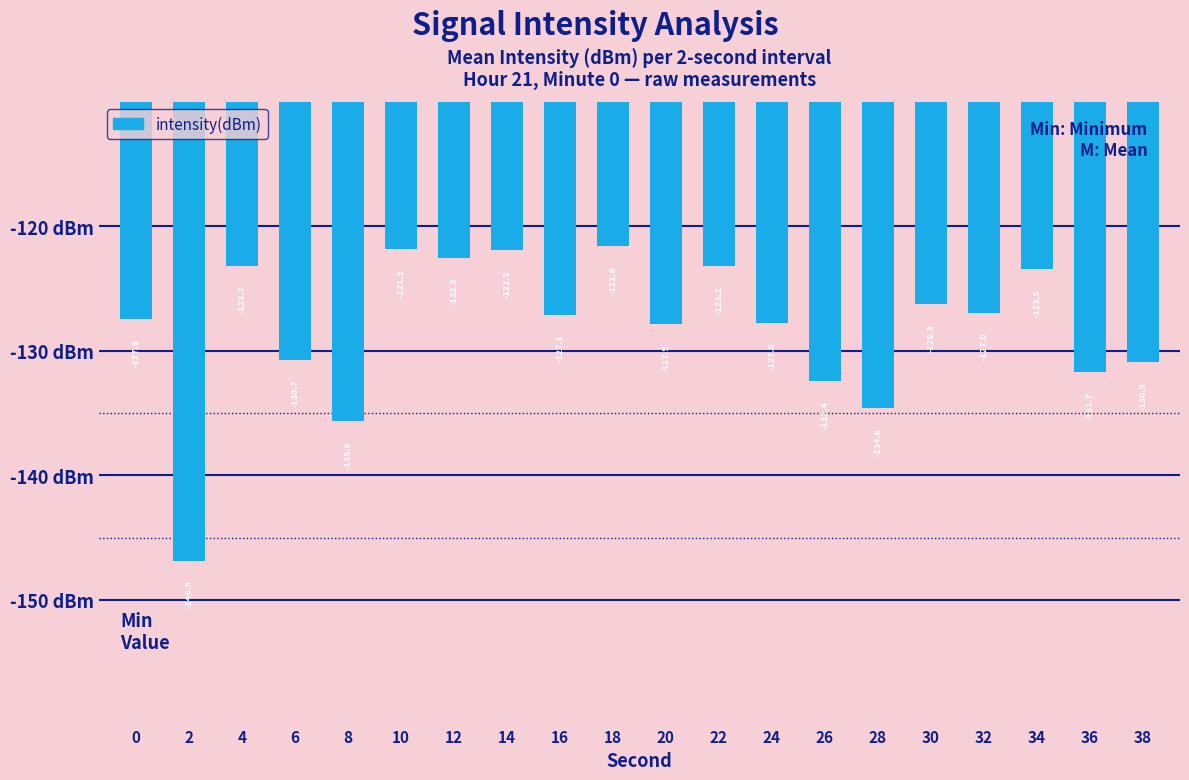

Reading left to right, transcribe all the data shown in this chart.

-127.5	-146.9	-123.2	-130.7	-135.6	-121.9	-122.5	-121.9	-127.1	-121.6	-127.9	-123.2	-127.8	-132.4	-134.6	-126.3	-127.0	-123.5	-131.7	-130.9